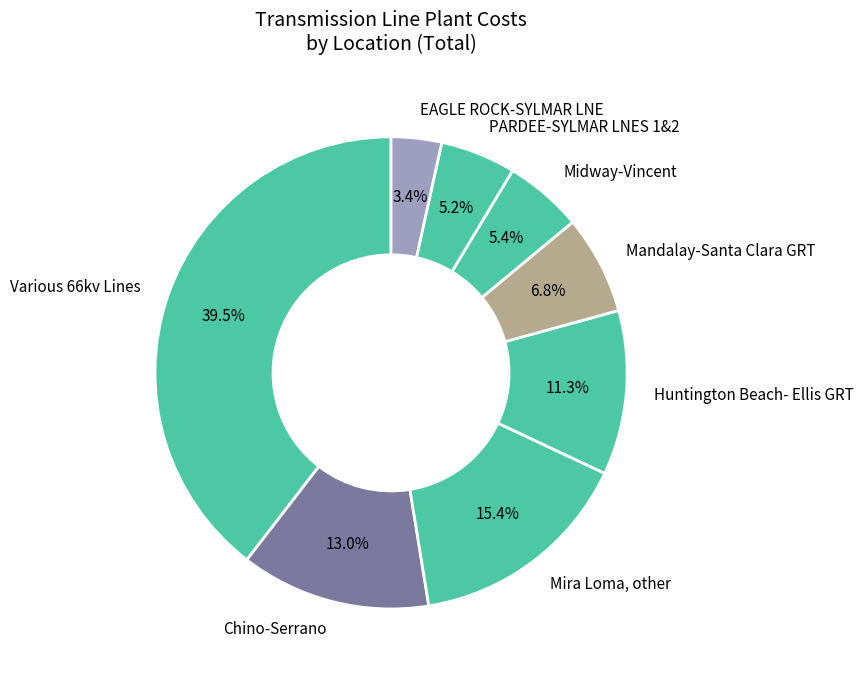

Is there a majority slice in this chart?

No